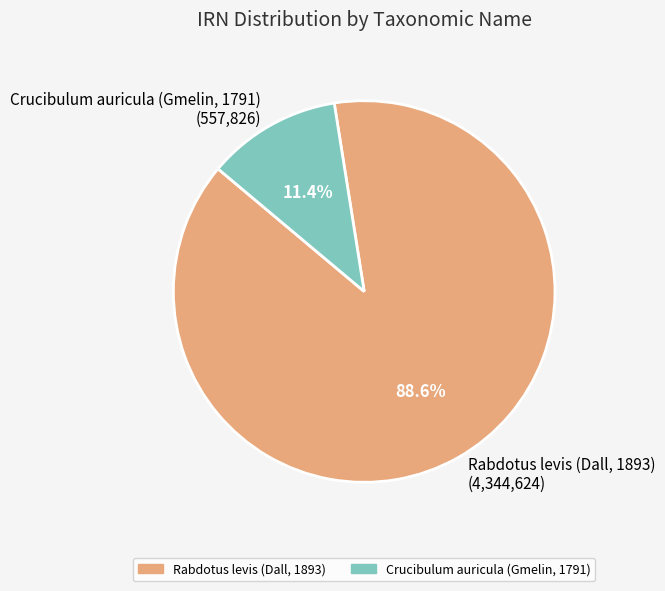

Is it true that Rabdotus levis (Dall, 1893) is 78% of the pie?

False